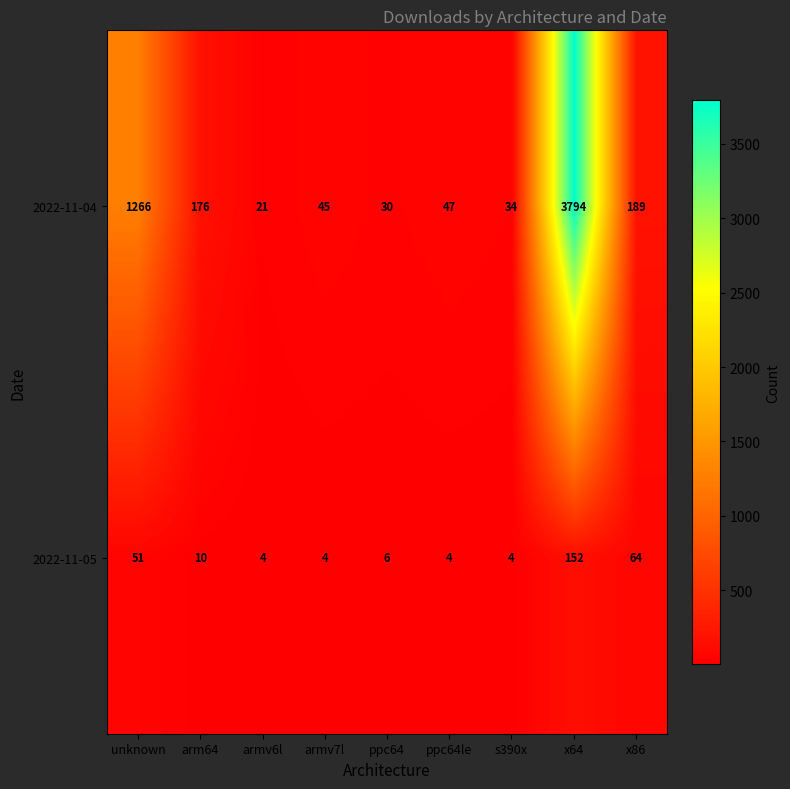

Where is 2022-11-04 nearest to the value 1907?

unknown